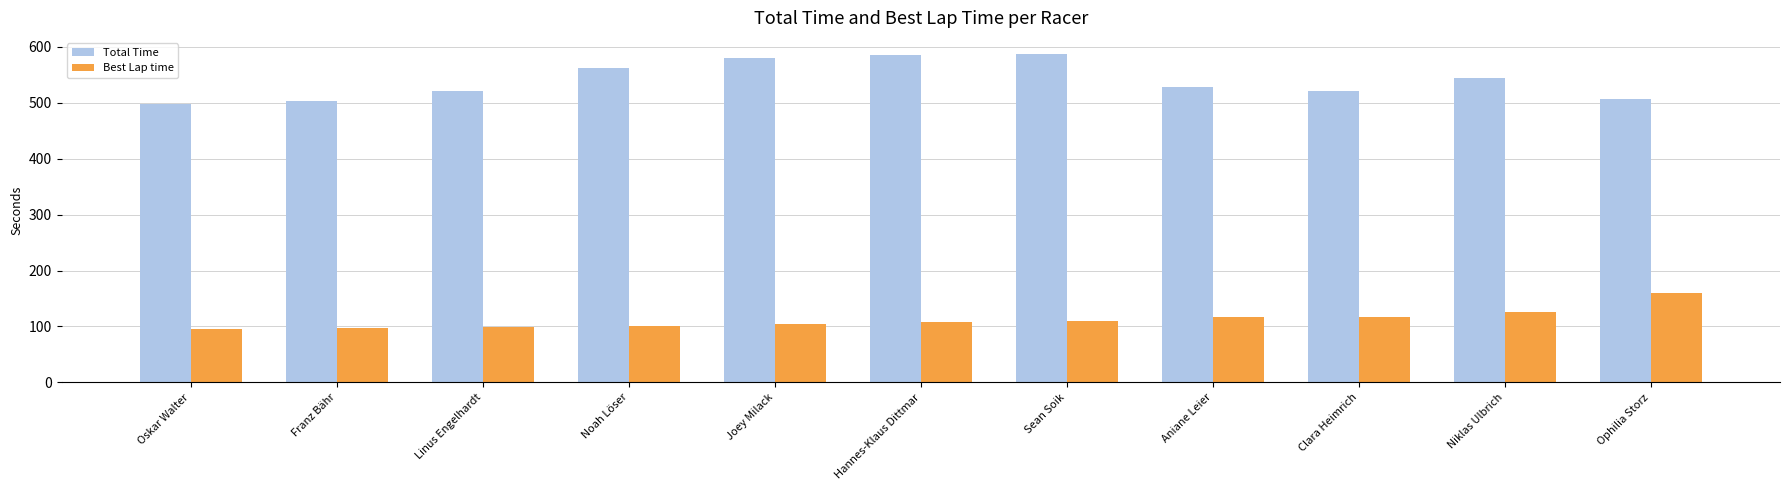

What is the average value of the Best Lap time series?

112.3